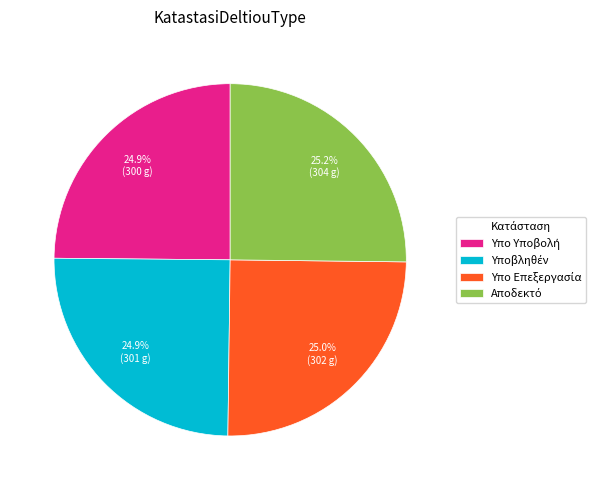

Is there a majority slice in this chart?

No